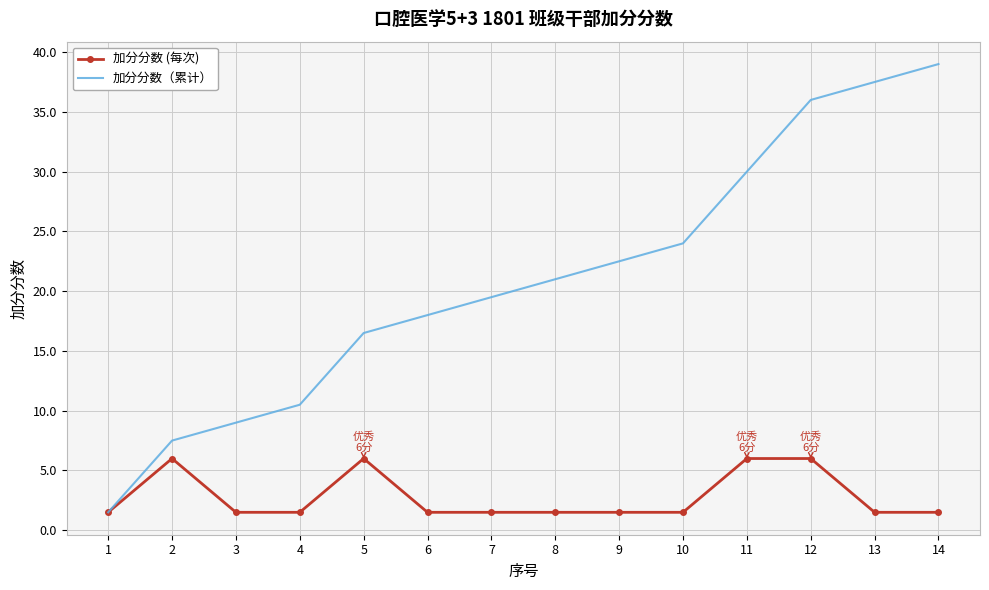

Which series has the largest total across all categories?

加分分数（累计）